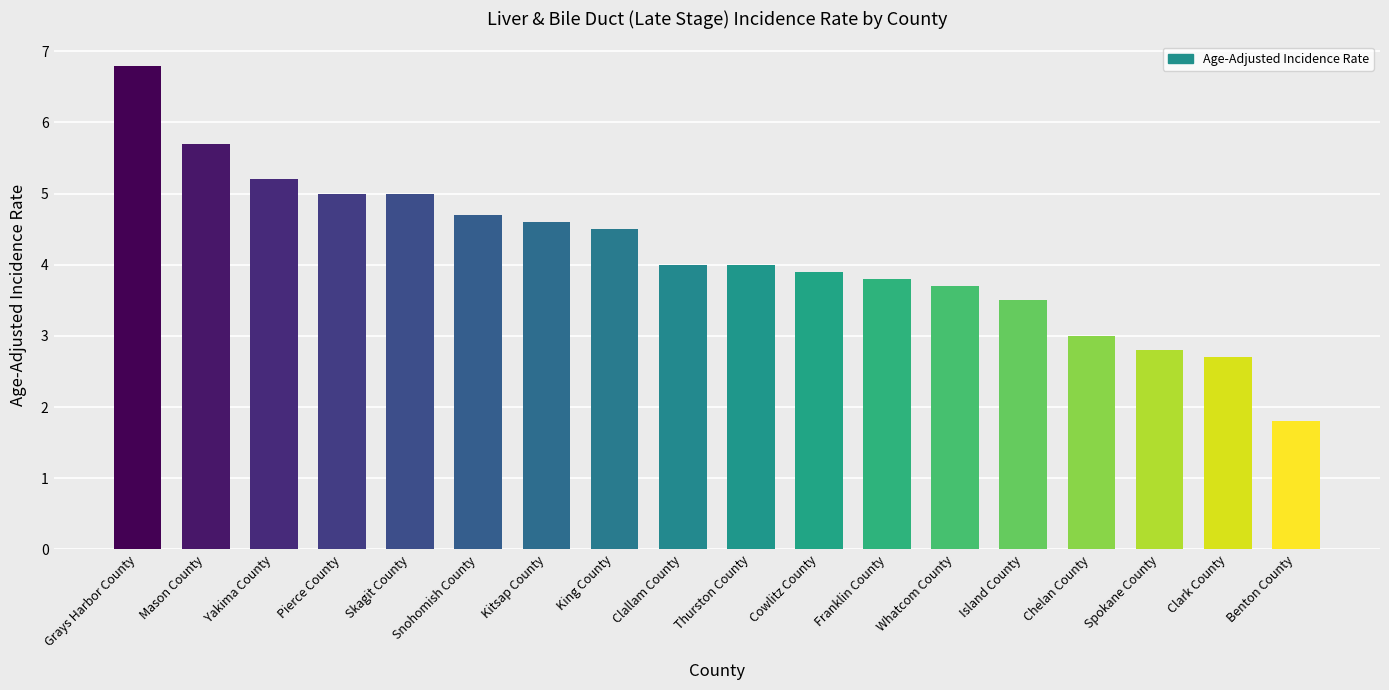

The chart shows a value of 2.2 at Island County. True or false?

False